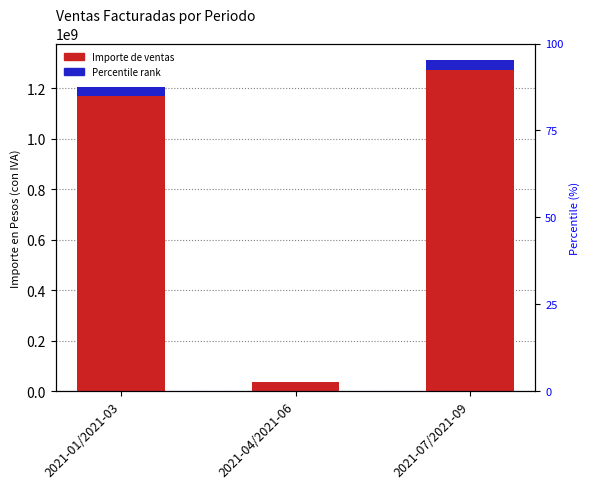

Which category has the highest value across all series?

2021-07/2021-09